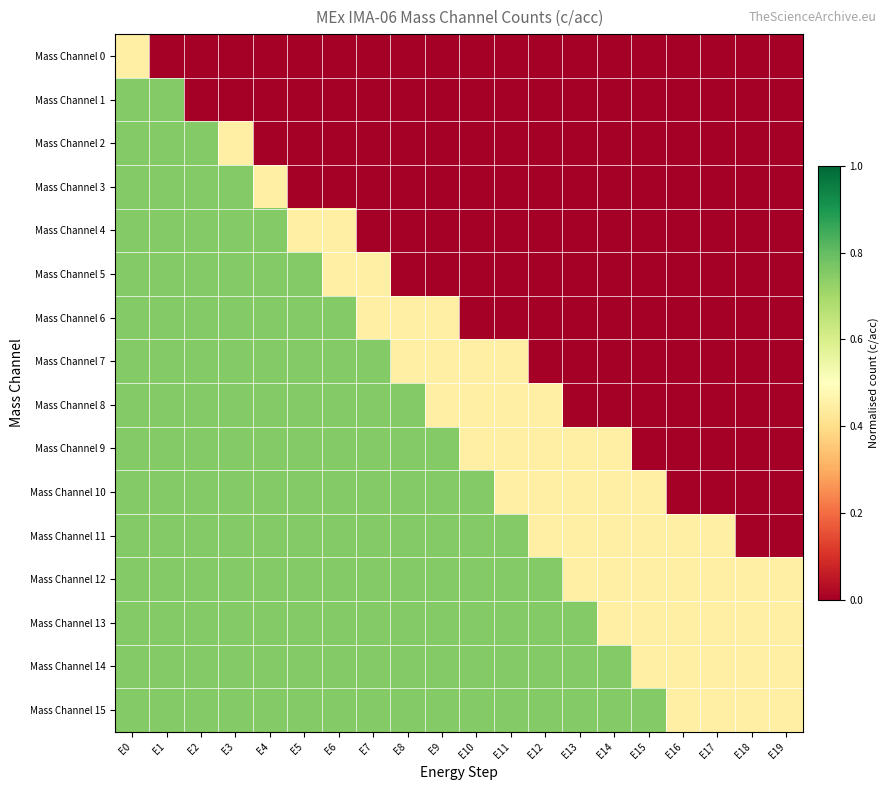

Which series changed the most between E15 and E18?

Mass Channel 10